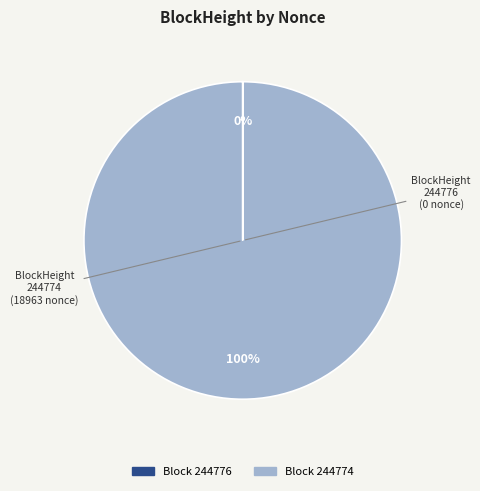

To the nearest percent, what is the average slice percentage?

50%